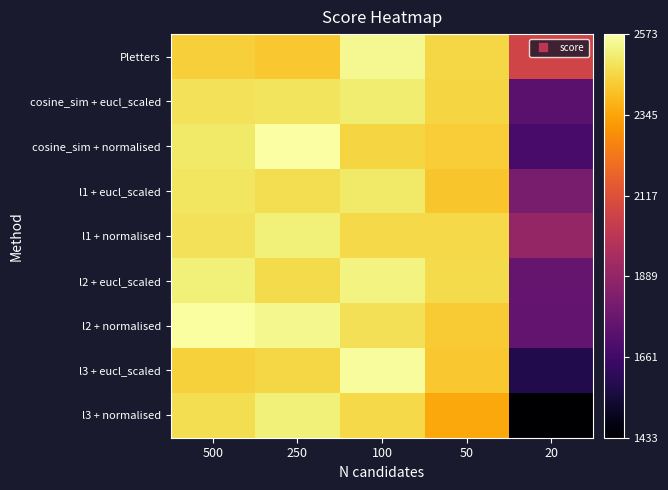

Between 20 and 50, which is larger?

50